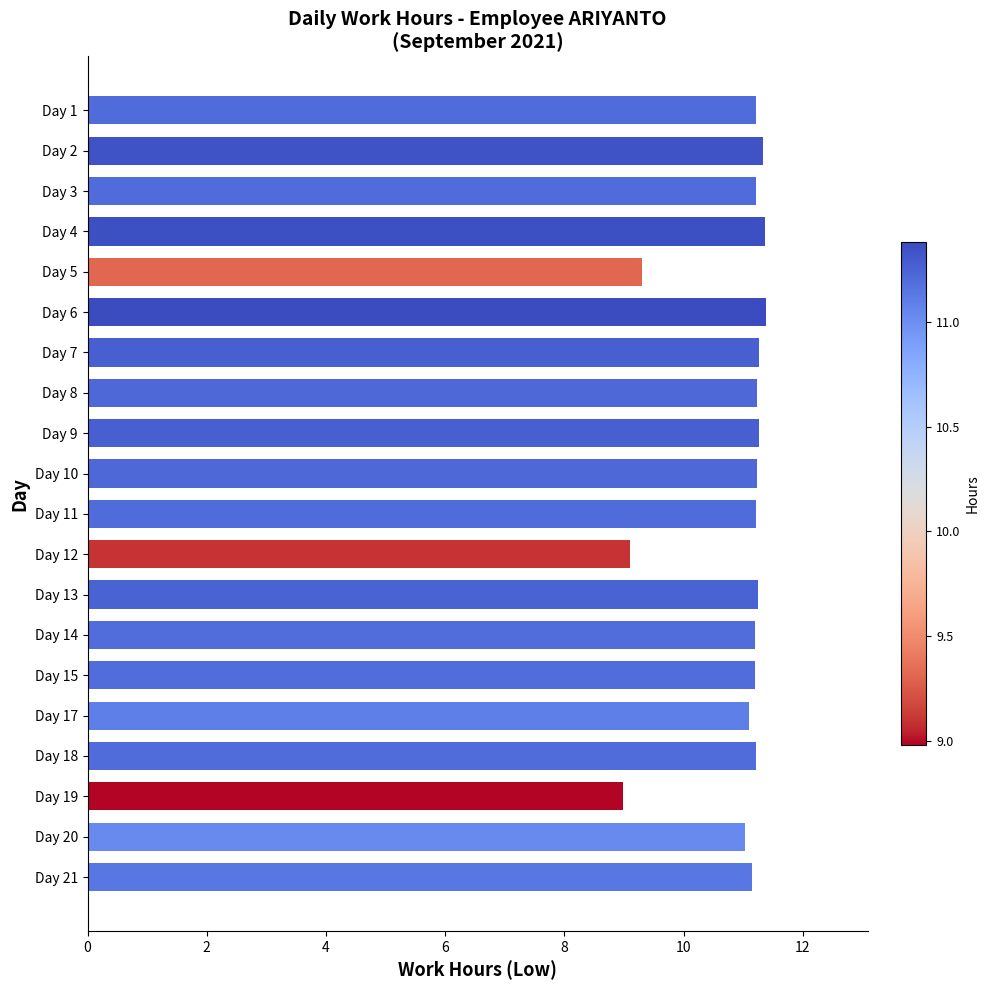

What is the difference between the second highest and second lowest values?

2.3